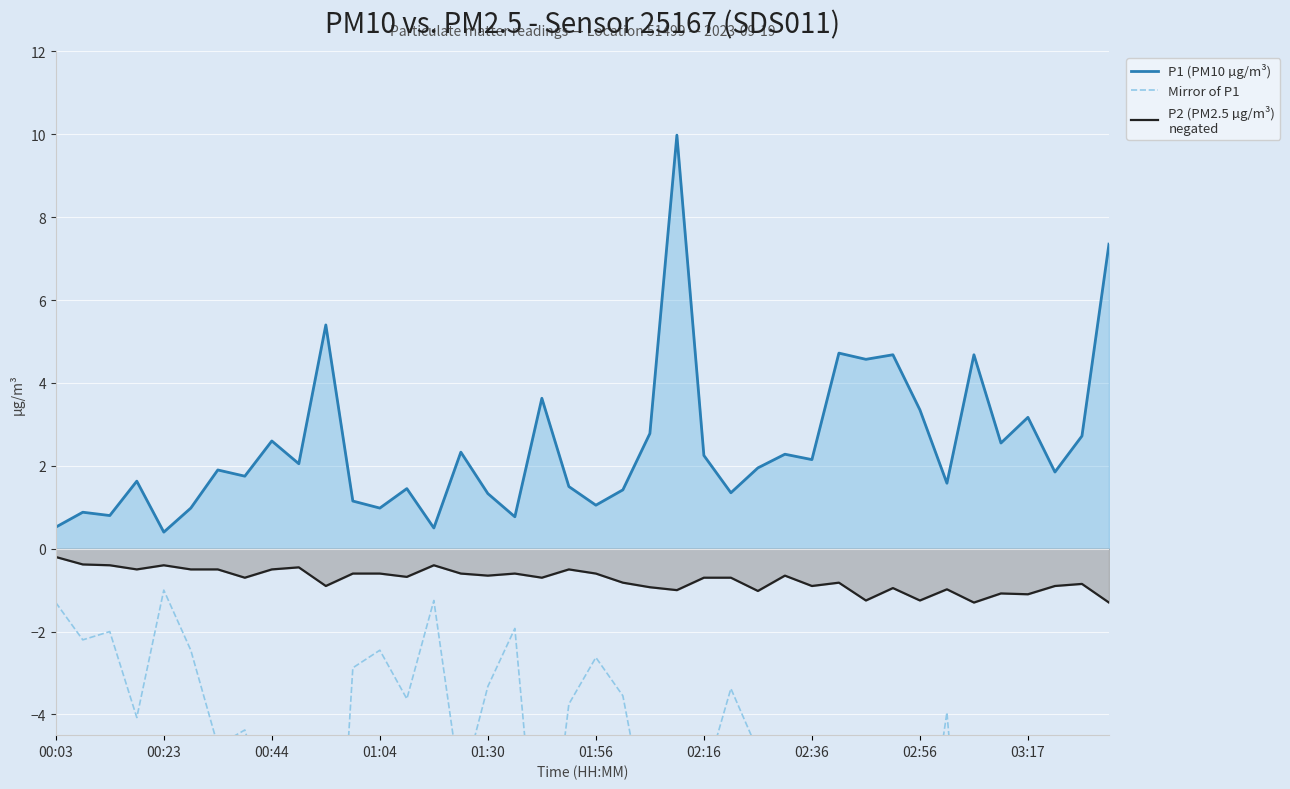

What is the difference between the maximum and minimum values in the P1 (PM10 µg/m³) series?

9.6